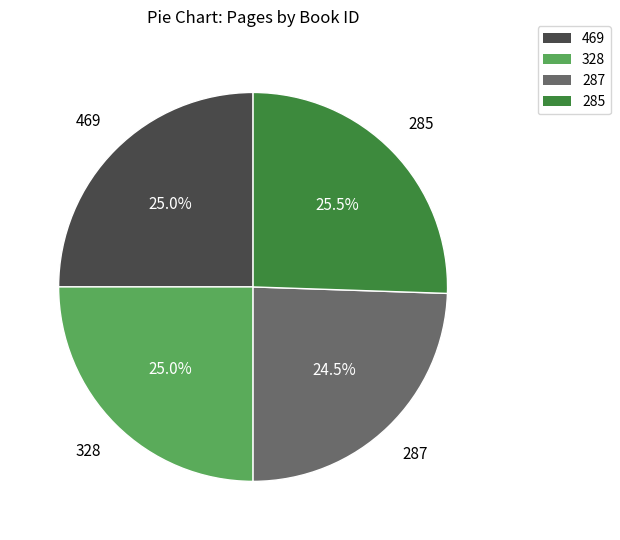

Is there any slice that represents more than half of the pie?

No